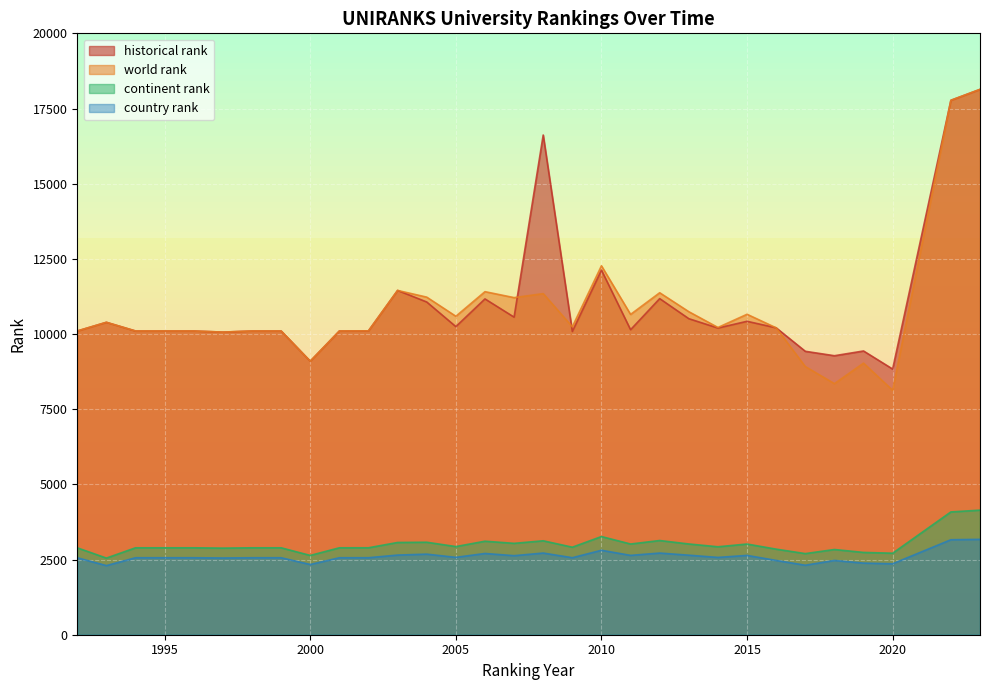

At which category is the sum across all series the highest?

2023